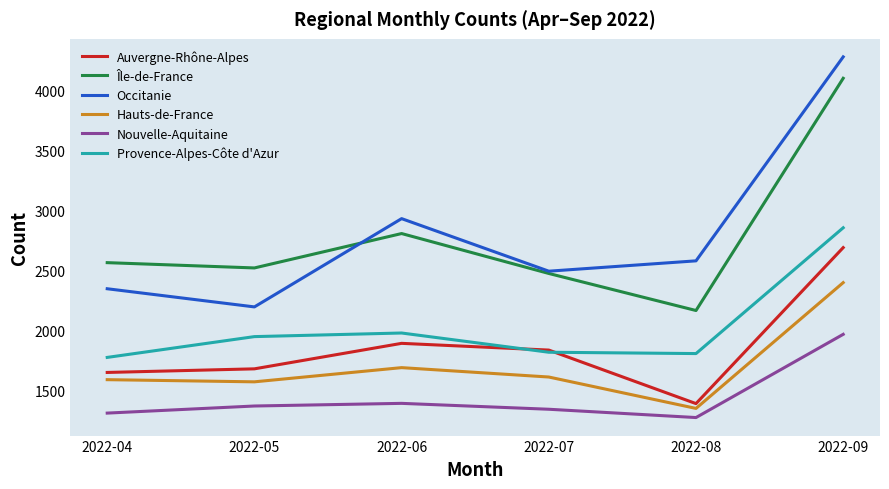

True or false: Auvergne-Rhône-Alpes and Occitanie intersect in this chart.

False